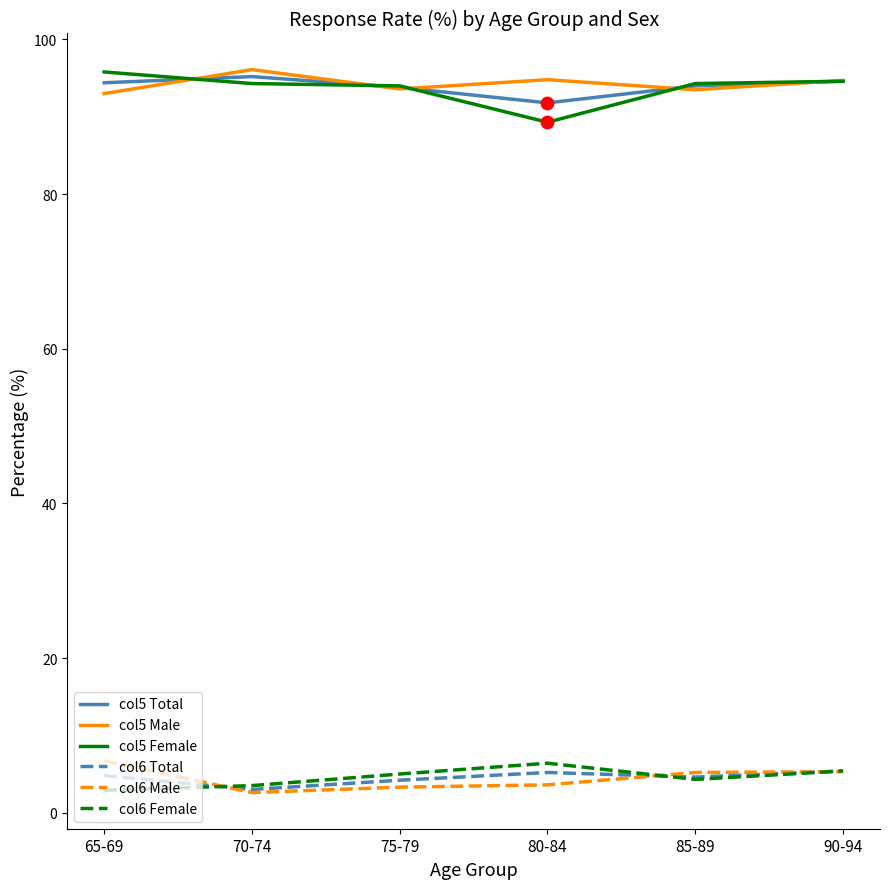

What is the total value across all series at 65-69?

297.6